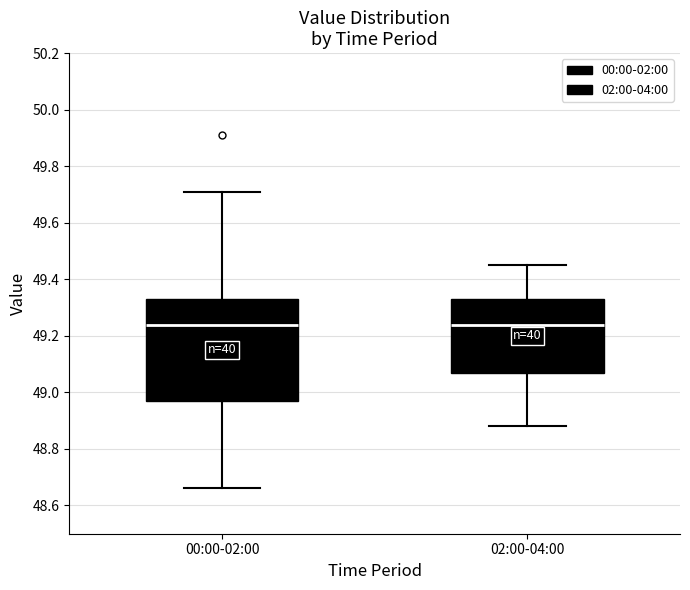

Comparing the boxes themselves (not the whiskers), which one is the tallest?

00:00-02:00